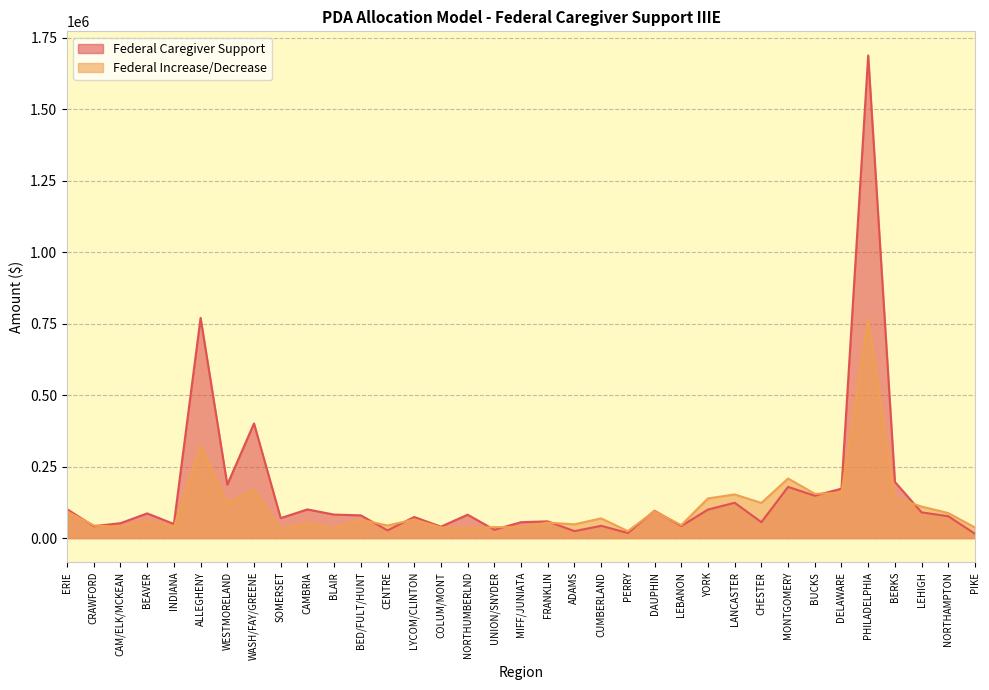

What is the difference between the second highest and minimum values in the Federal Increase/Decrease series?

299759